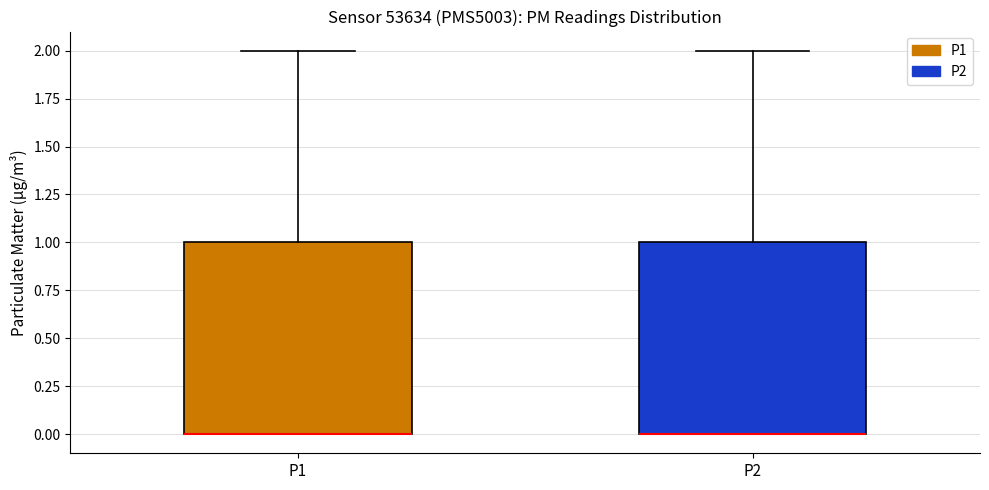

Reading left to right, transcribe this box plot: for each box, give where its median line is, the range the box spans, and where its two whiskers end, as read against the y-axis. The values are not printed on the chart, so give them approximately, as read against the axis.

P1: median 0 (drawn on the box's lower edge), box 0 to 1, whiskers 0 to 2
P2: median 0 (drawn on the box's lower edge), box 0 to 1, whiskers 0 to 2